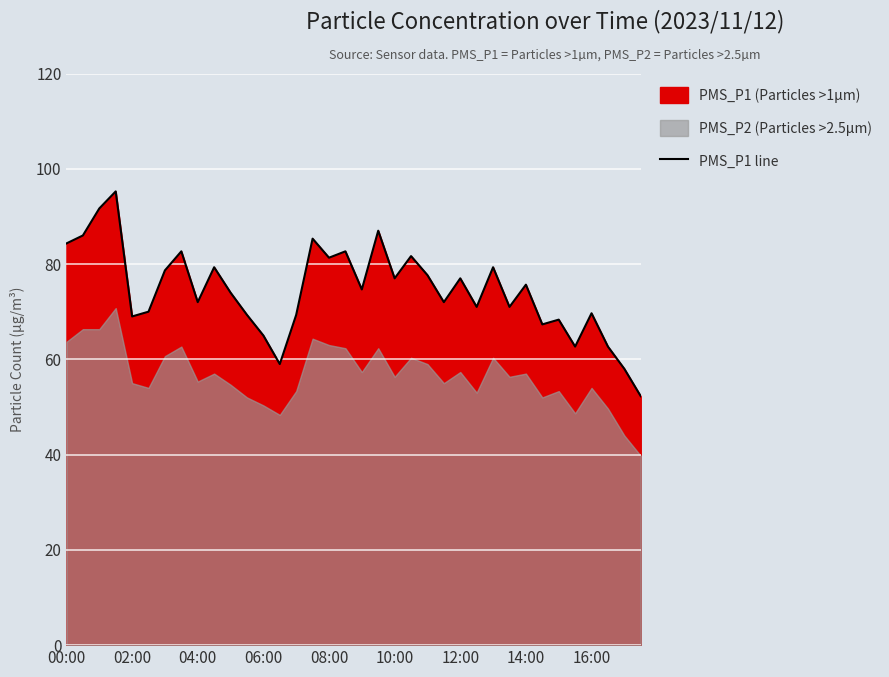

Does the chart display data point markers on the line(s)?

No